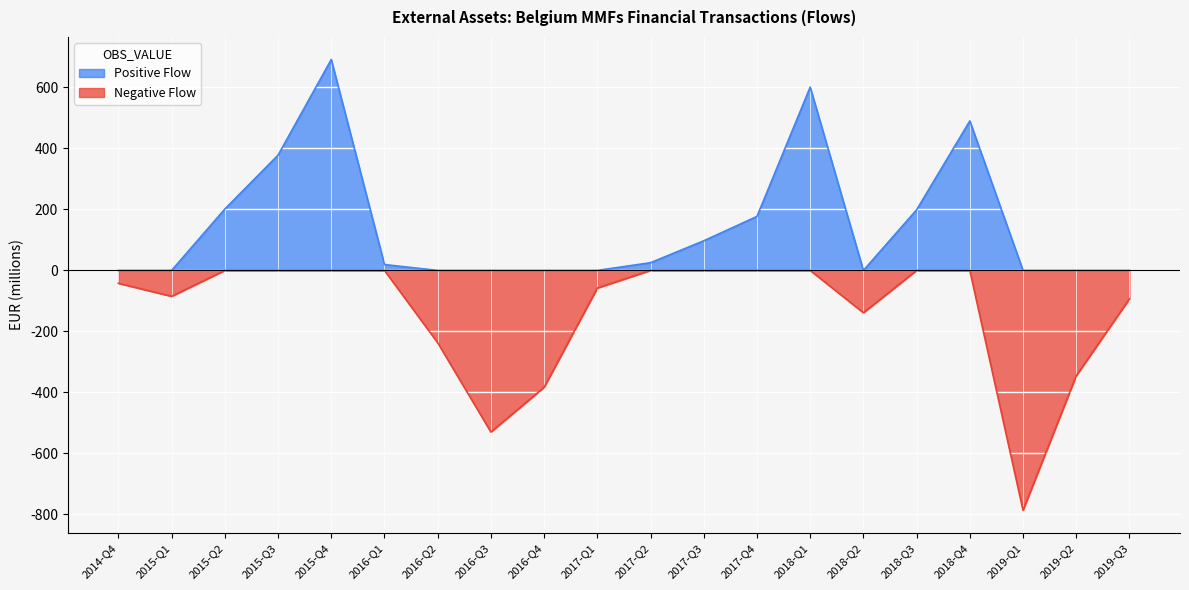

At which category does Negative Flow reach its first local valley?

2015-Q1